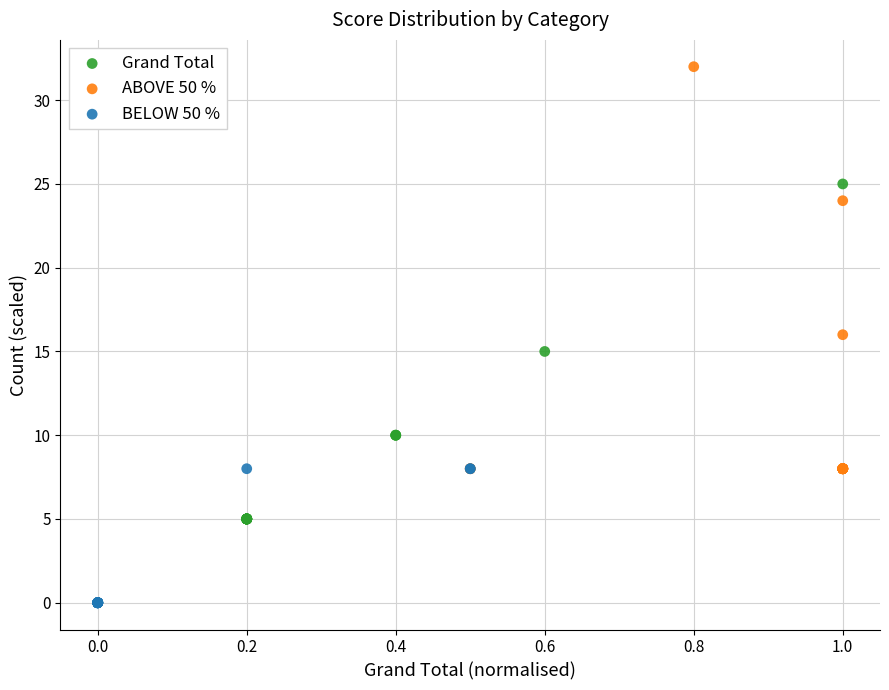

Which series contains the lowest Y value?

BELOW 50 %